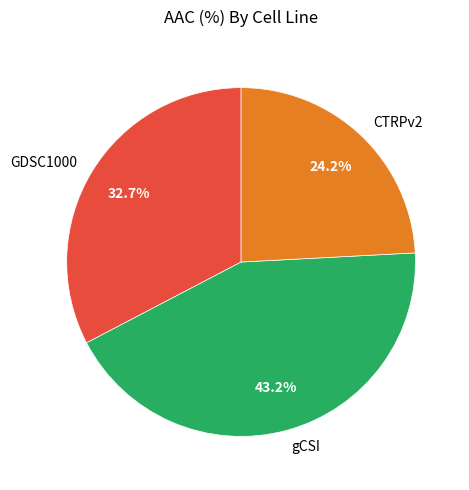

Which category has the biggest portion of the pie?

gCSI